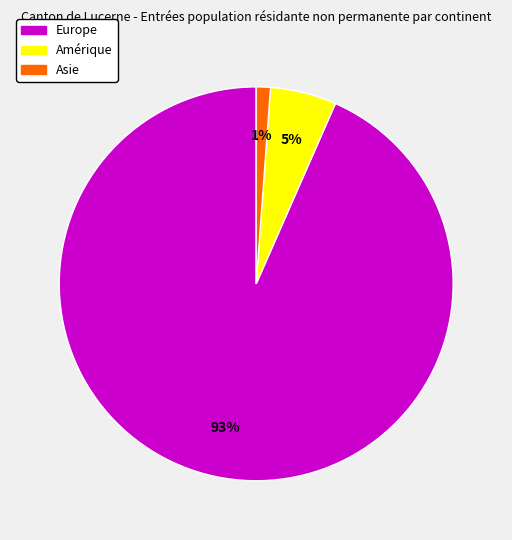

To the nearest percent, what is the average slice percentage?

33%